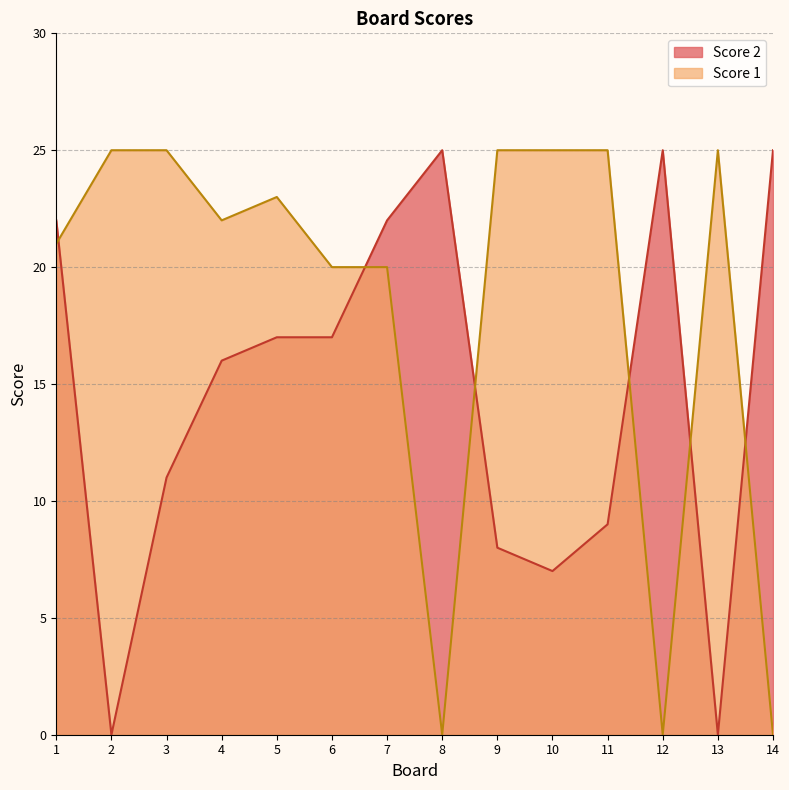

Reading left to right, list all the values displayed in this chart.

Score 2: 1=22	2=0	3=11	4=16	5=17	6=17	7=22	8=25	9=8	10=7	11=9	12=25	13=0	14=25
Score 1: 1=21	2=25	3=25	4=22	5=23	6=20	7=20	8=0	9=25	10=25	11=25	12=0	13=25	14=0